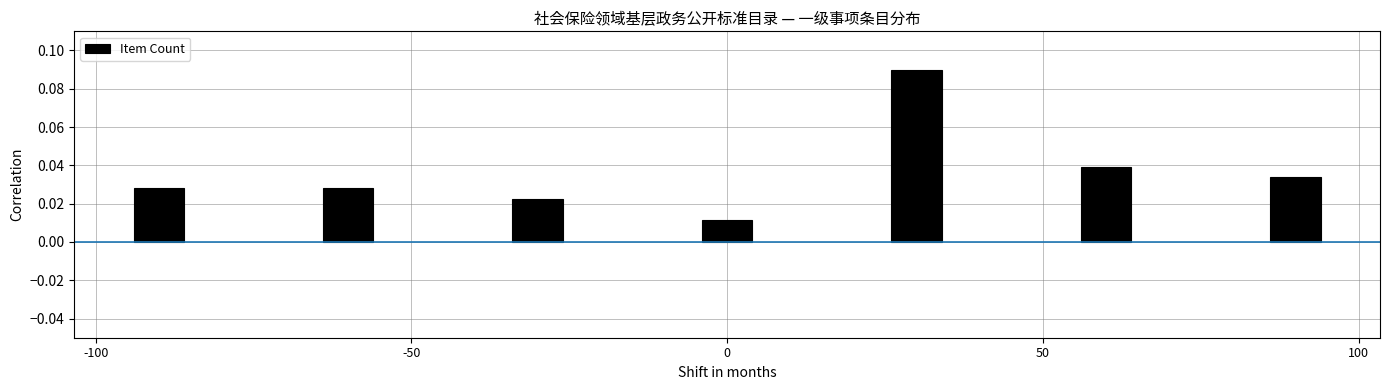

Does the chart contain stacked bars?

No